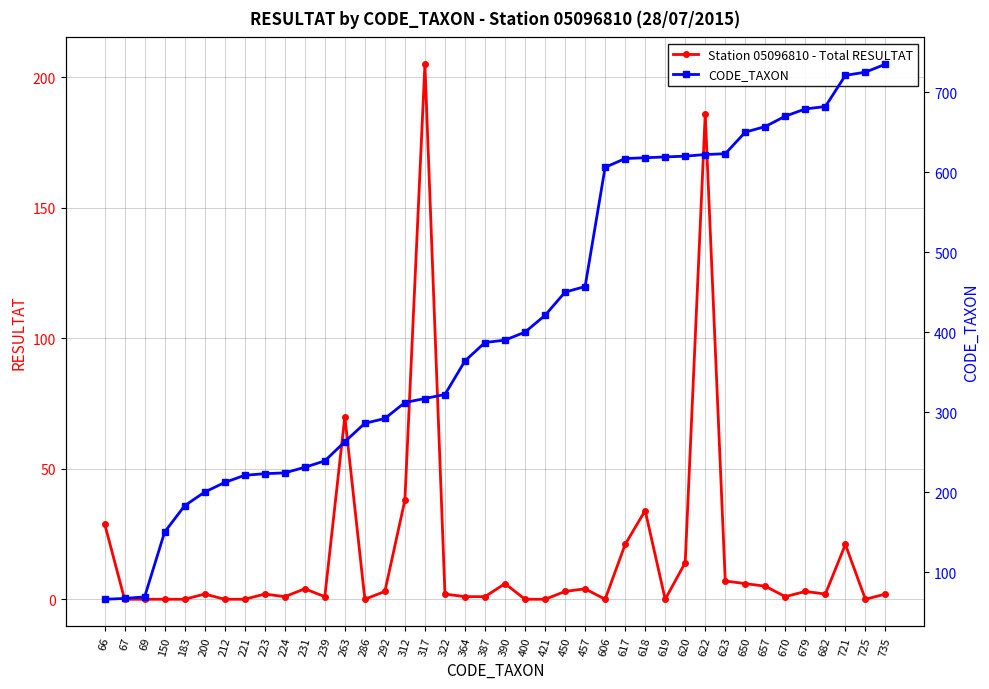

At which label is Station 05096810 - Total RESULTAT closest to 102?

263